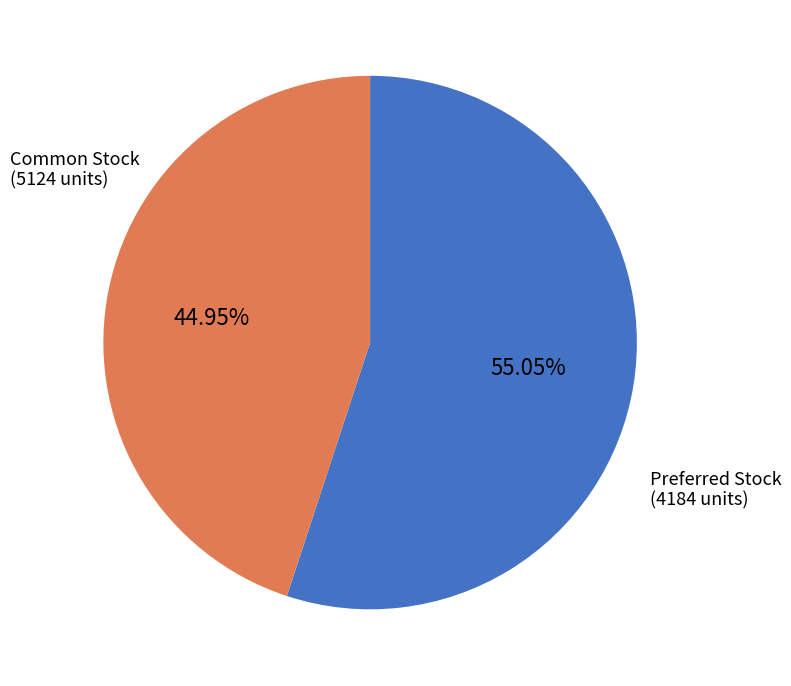

Is there a majority slice in this chart?

Yes